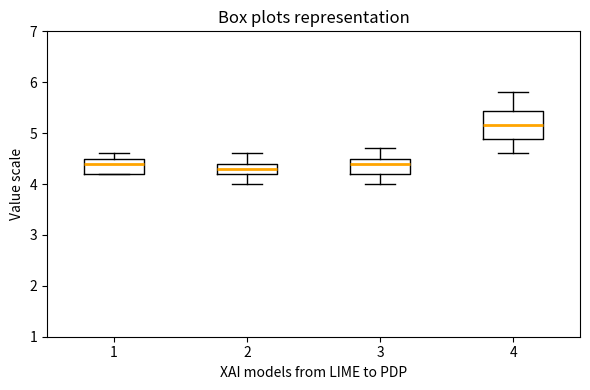

Which box is the tallest, from its lower edge to its upper edge?

4